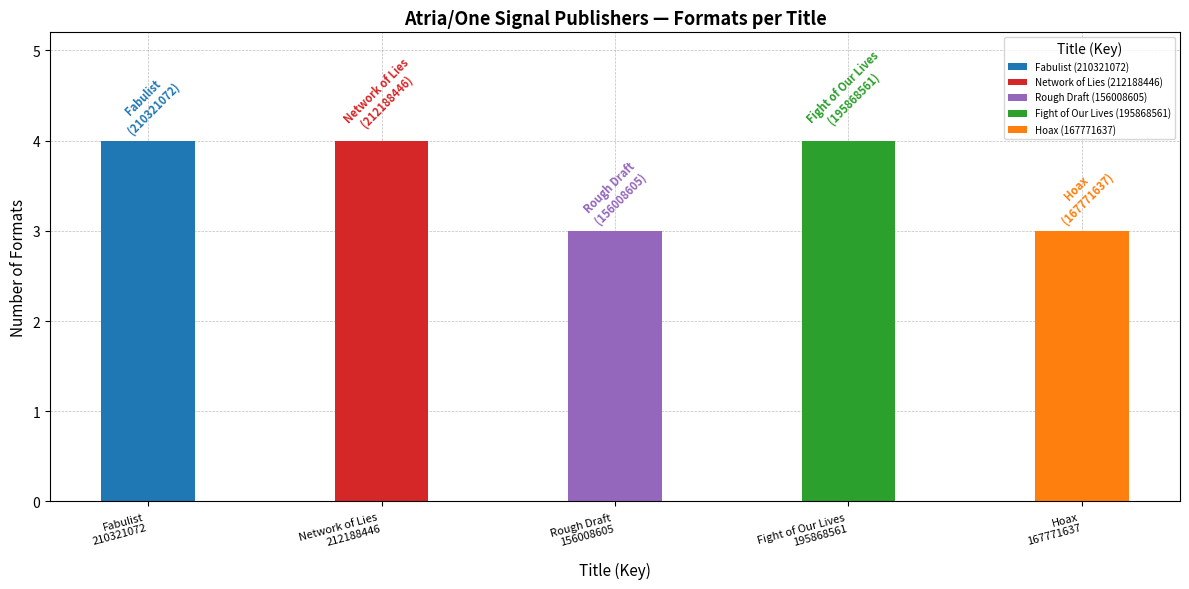

True or false: the data shows 2 at Mark Chiusano.

False